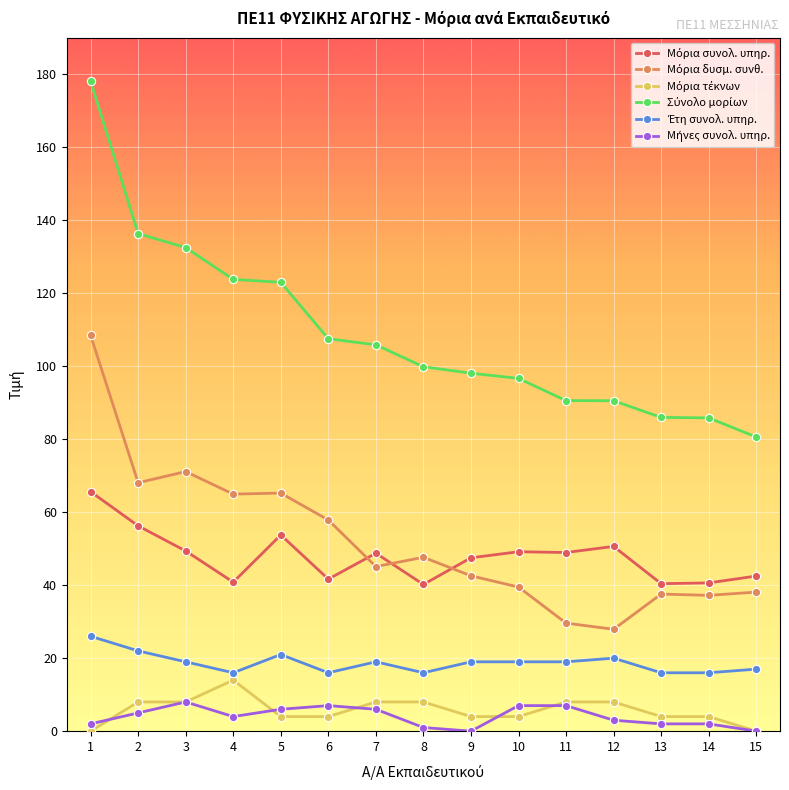

Where do Μήνες συνολ. υπηρ. and Μόρια τέκνων first cross each other?

1 and 2